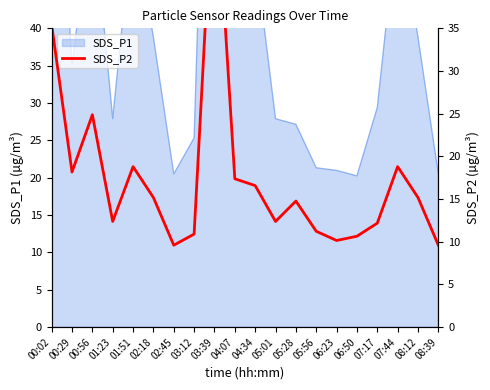

Rank the categories by value from highest to lowest.

03:39, 00:02, 00:56, 01:51, 07:44, 00:29, 04:07, 04:34, 02:18, 08:12, 05:28, 01:23, 05:01, 07:17, 05:56, 03:12, 06:50, 06:23, 02:45, 08:39